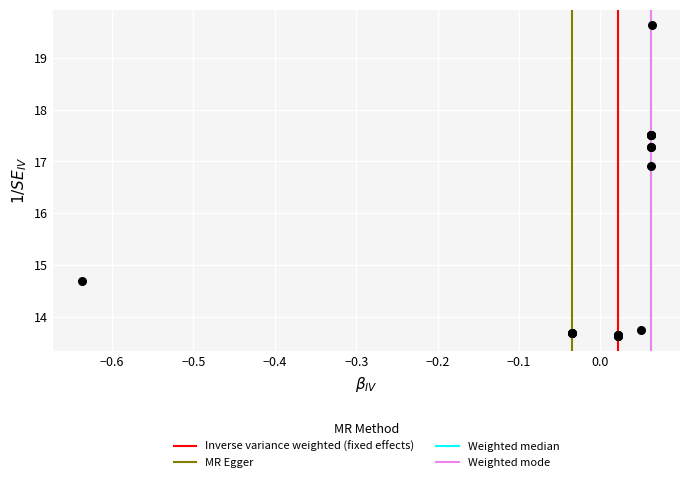

What Y value in the scatter plot is closest to 16?

16.9